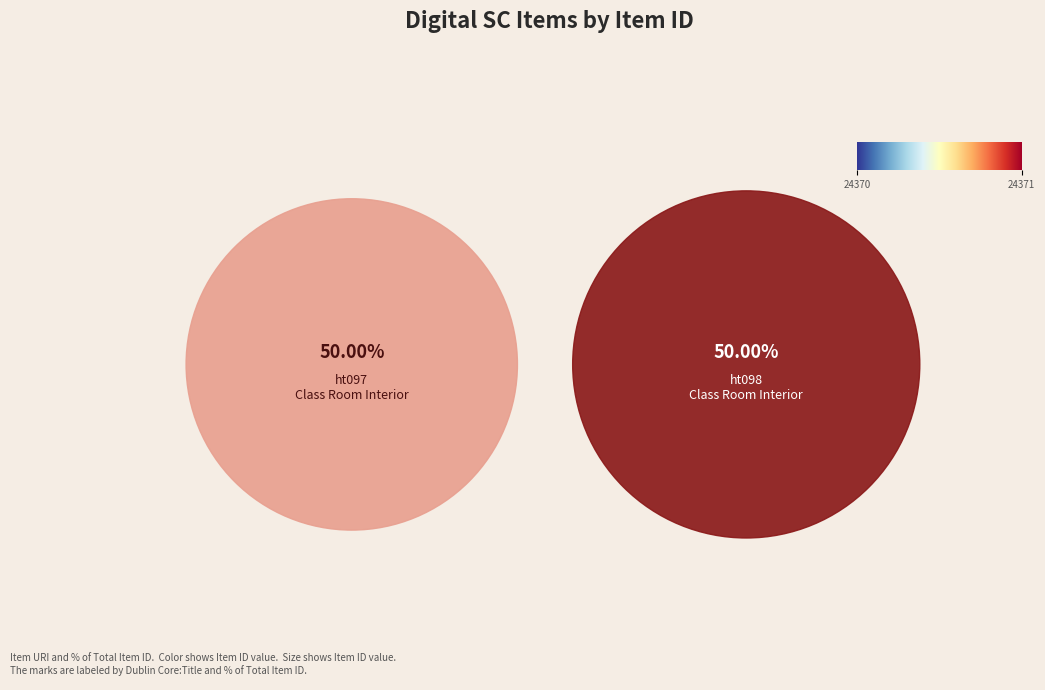

What percentage is the Item 24370: Class Room Interior at V.P.I. (ht097) slice, to the nearest percent?

50%